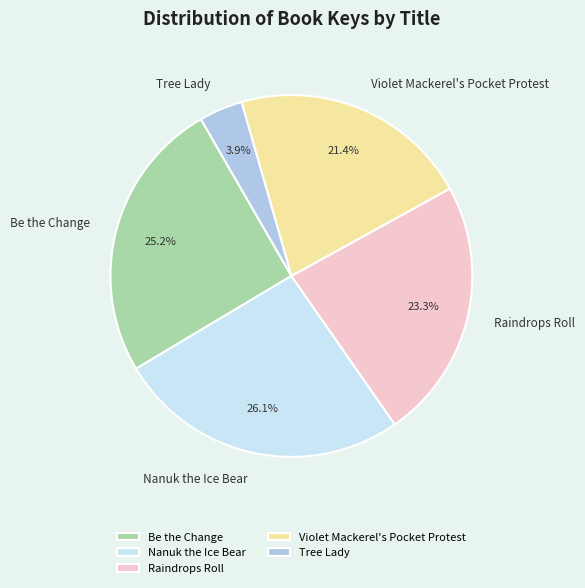

What percentage do Tree Lady and Be the Change together represent?

29.1%